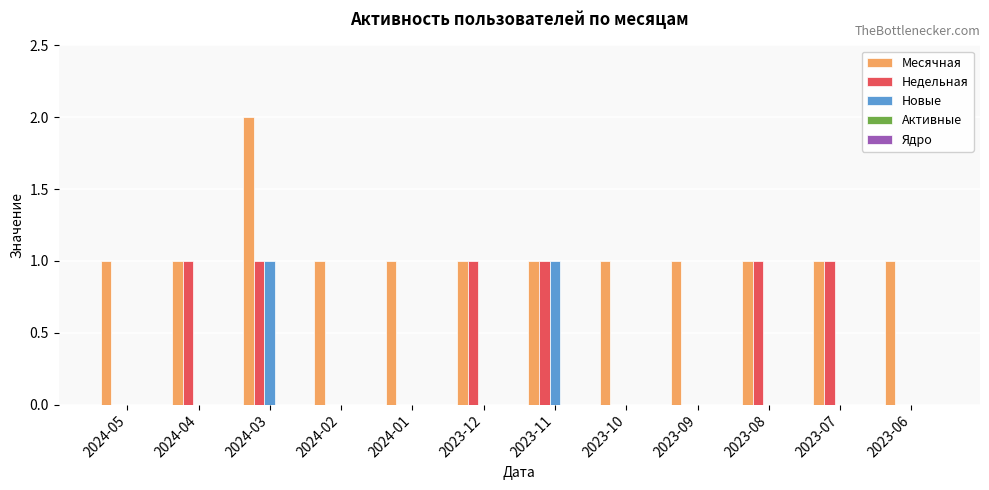

At which category is the sum across all series the highest?

2024-03